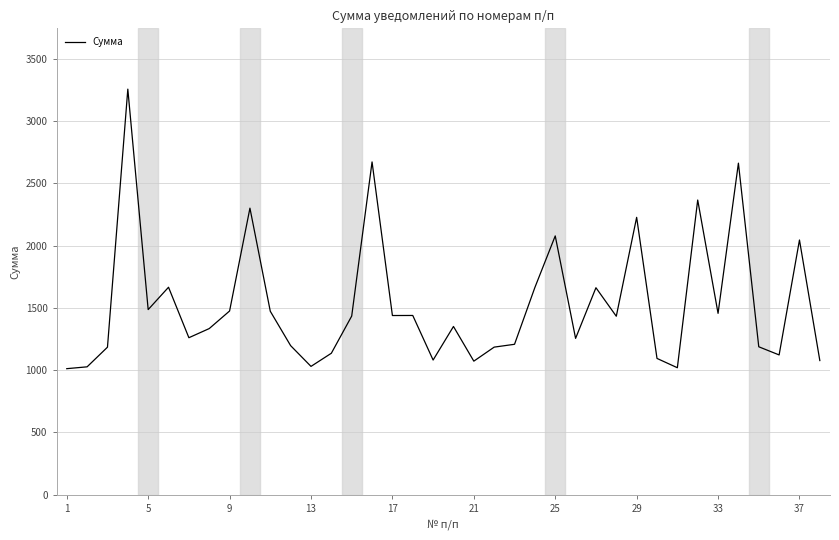

True or false: there are more than 0 points higher than both neighbors.

True